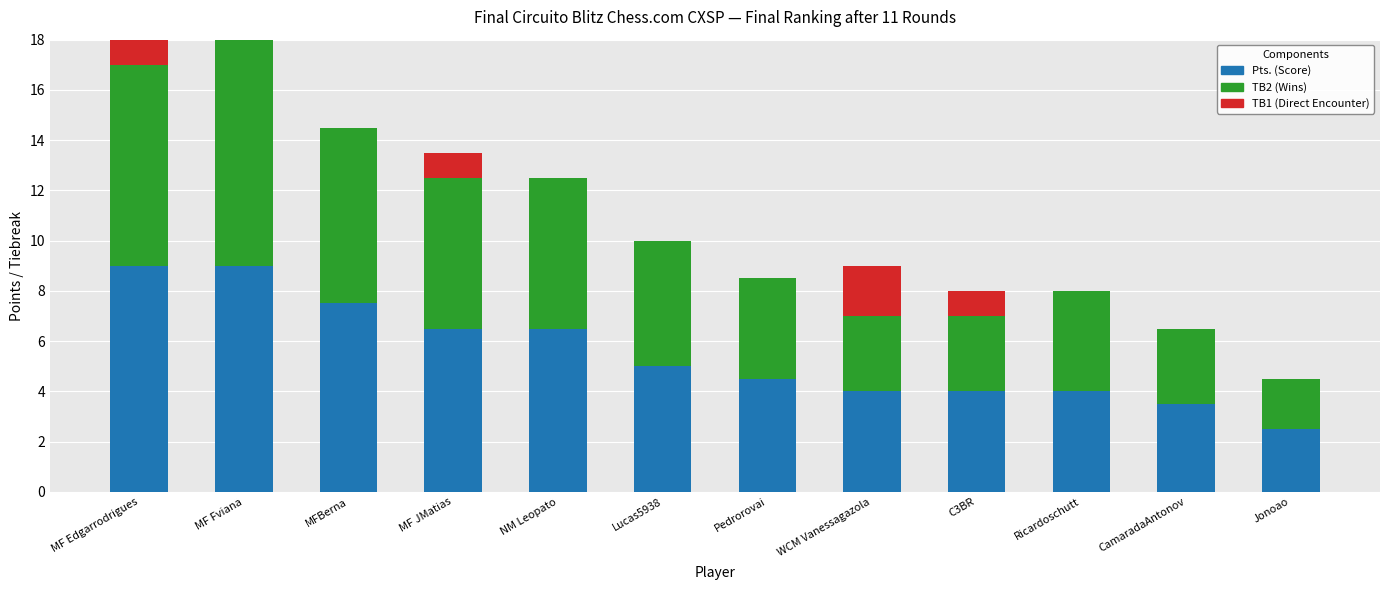

What is the total value across all series at NM Leopato?

12.5